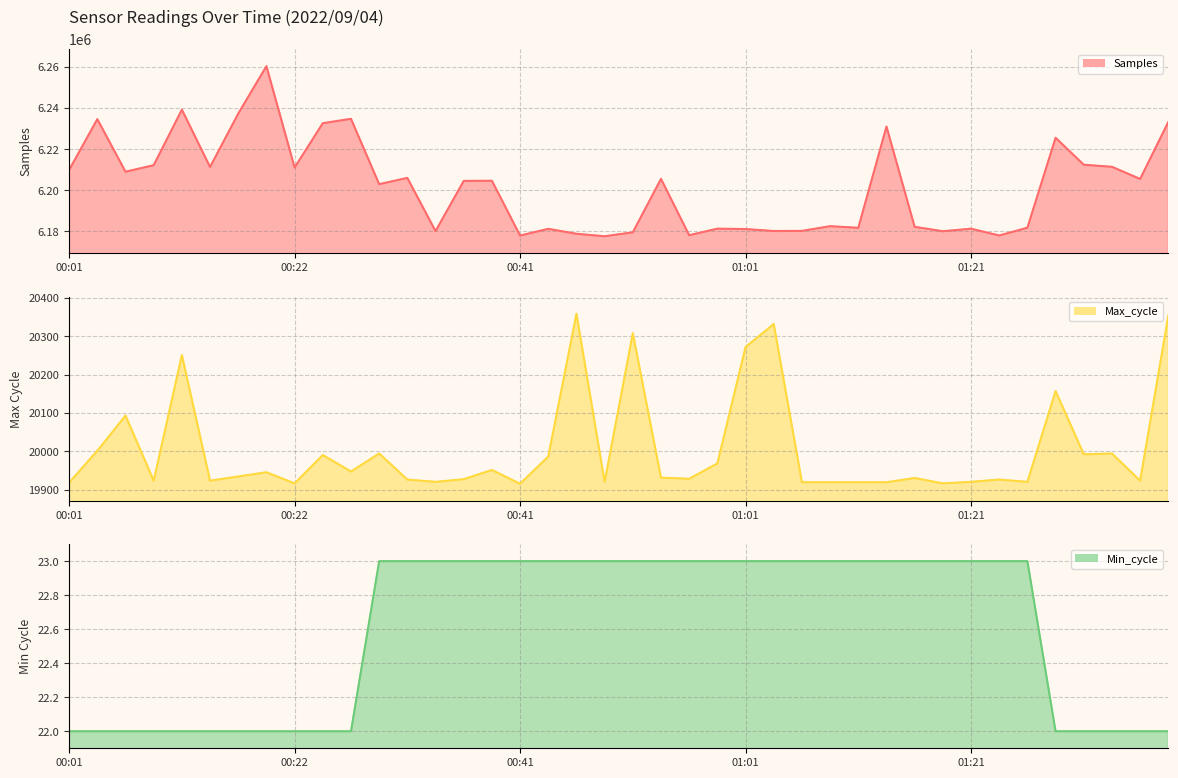

What is the sum of all Min_cycle values?

904